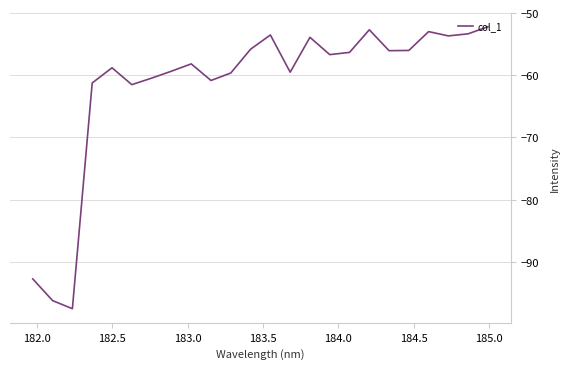

What is the minimum value shown in the chart?

-97.5